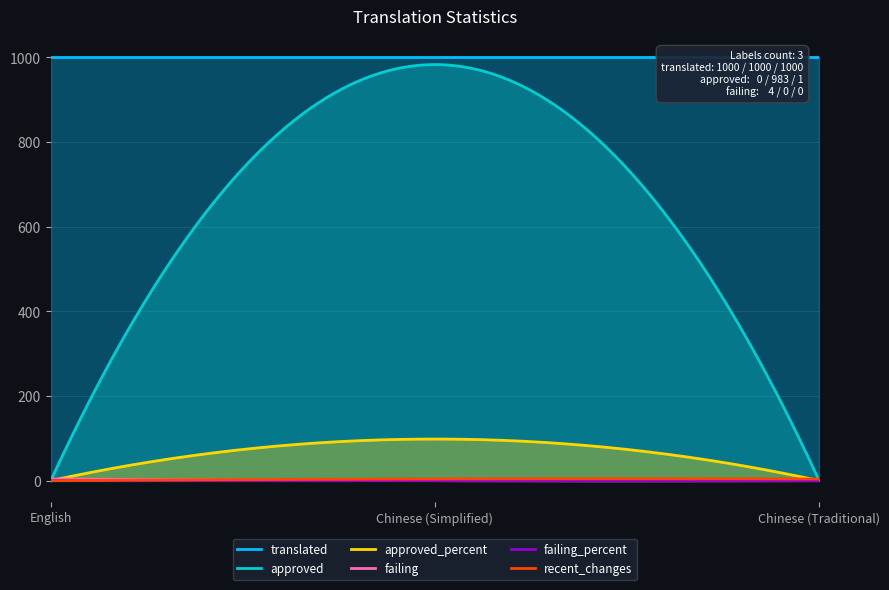

Between Chinese (Simplified) and Chinese (Traditional), which series saw the biggest shift?

approved